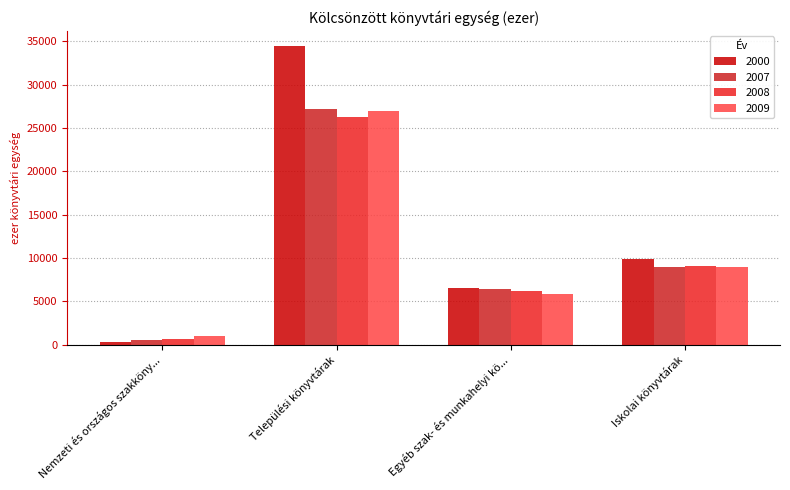

How many bars are there in each group?

4